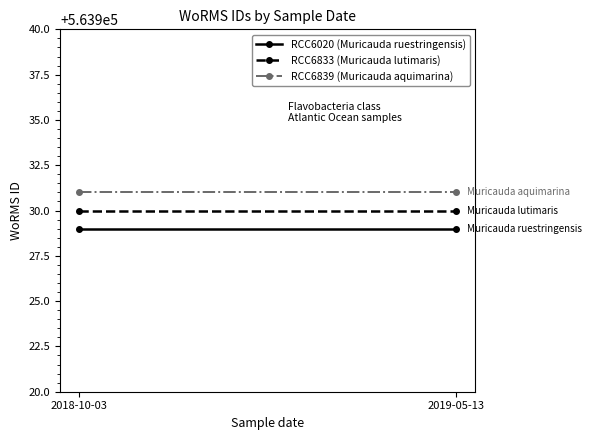

Rank the categories by RCC6839 (Muricauda aquimarina) value from lowest to highest.

2018-10-03, 2019-05-13